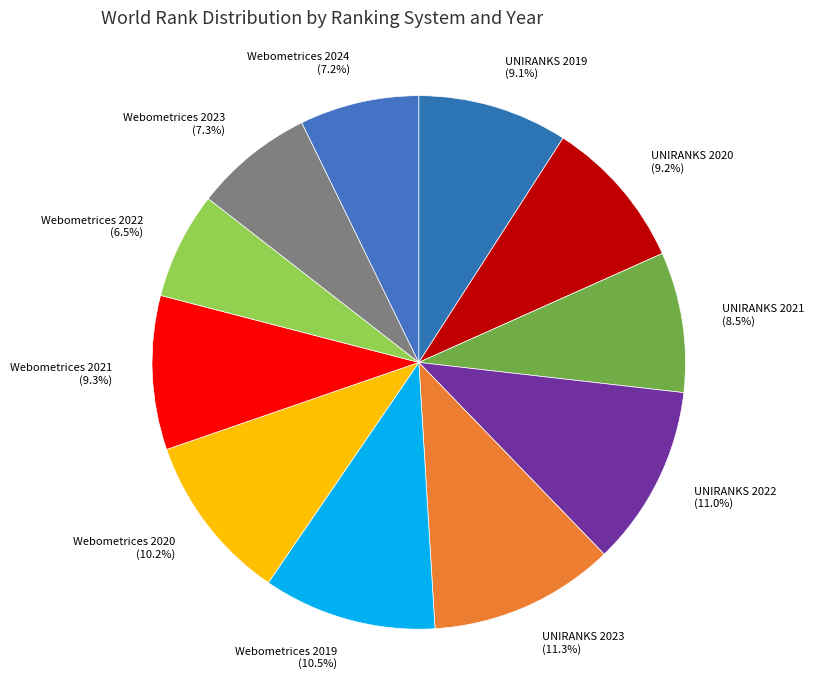

How many segments does this pie chart have?

11